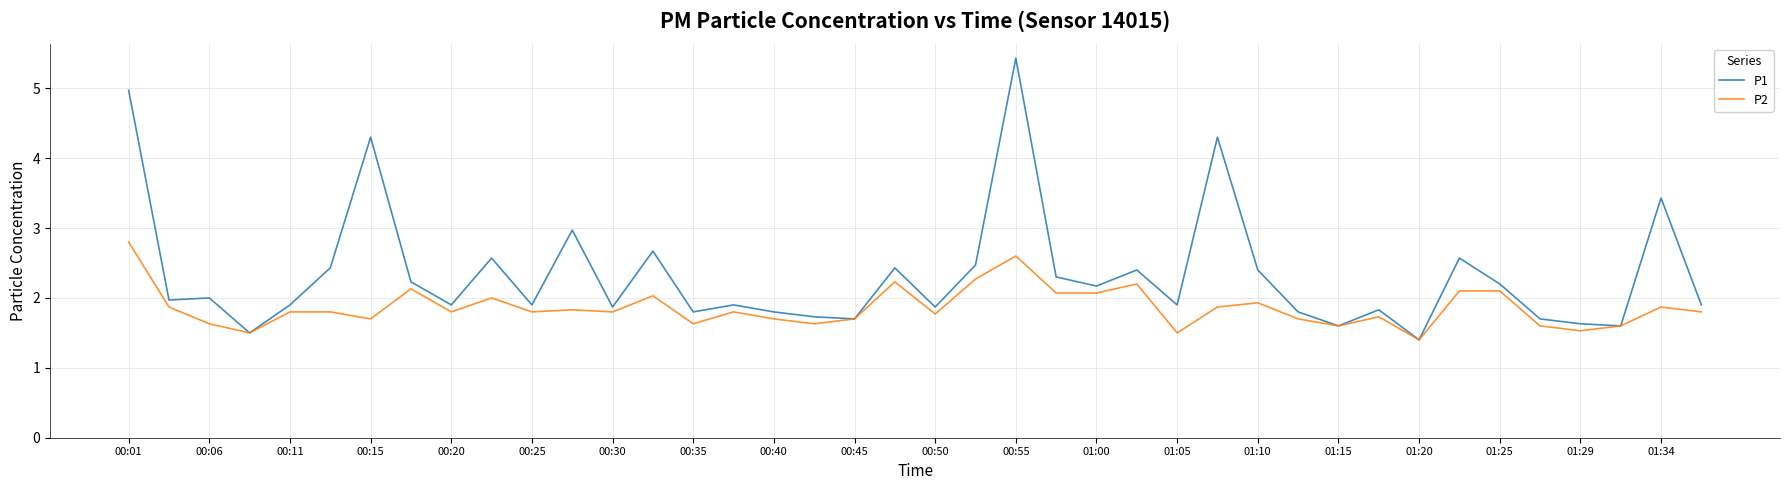

What is the maximum value shown in the chart?

5.4